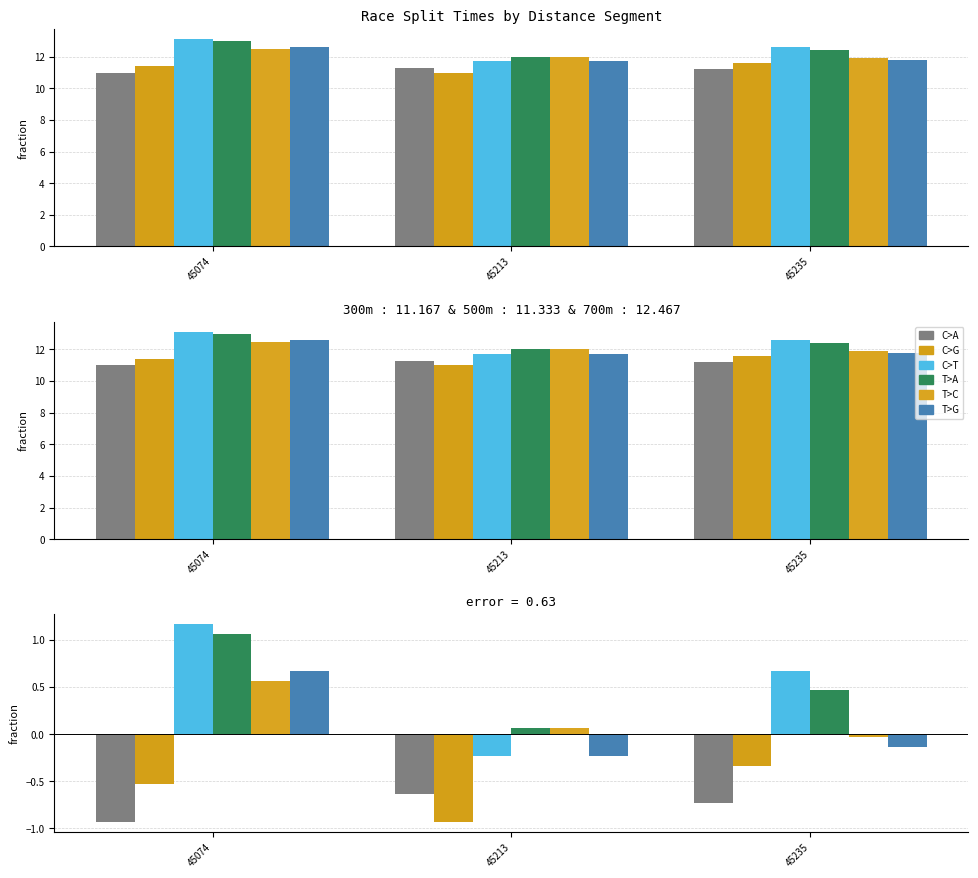

At which label is 500m closest to 0?

45235